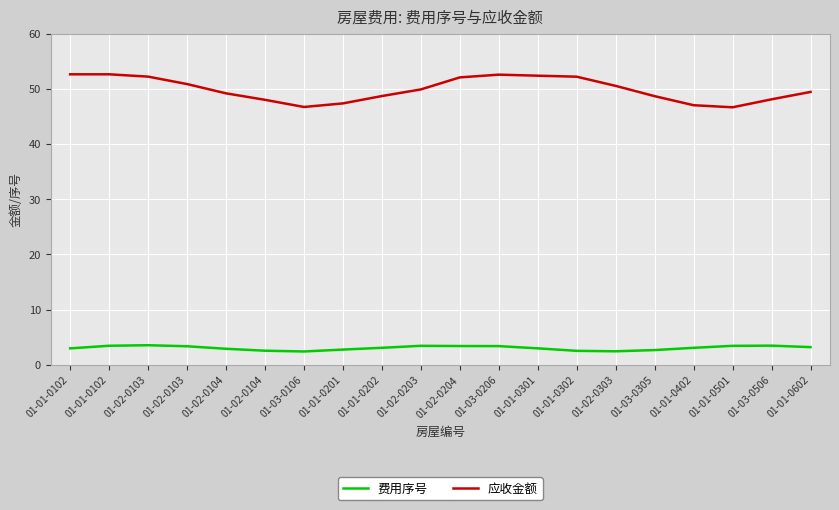

List the series in order of their peak value, lowest first.

费用序号, 应收金额